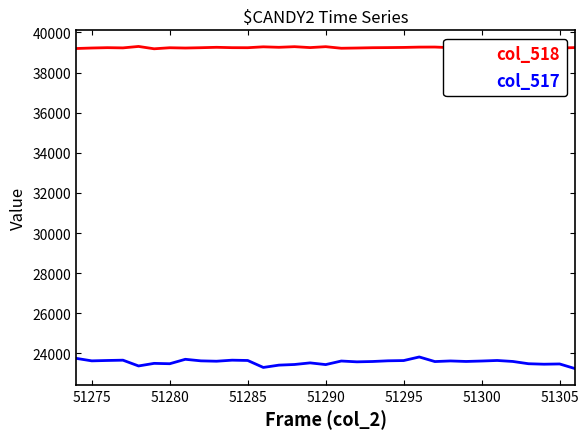

What is the minimum value for col_517?

23242